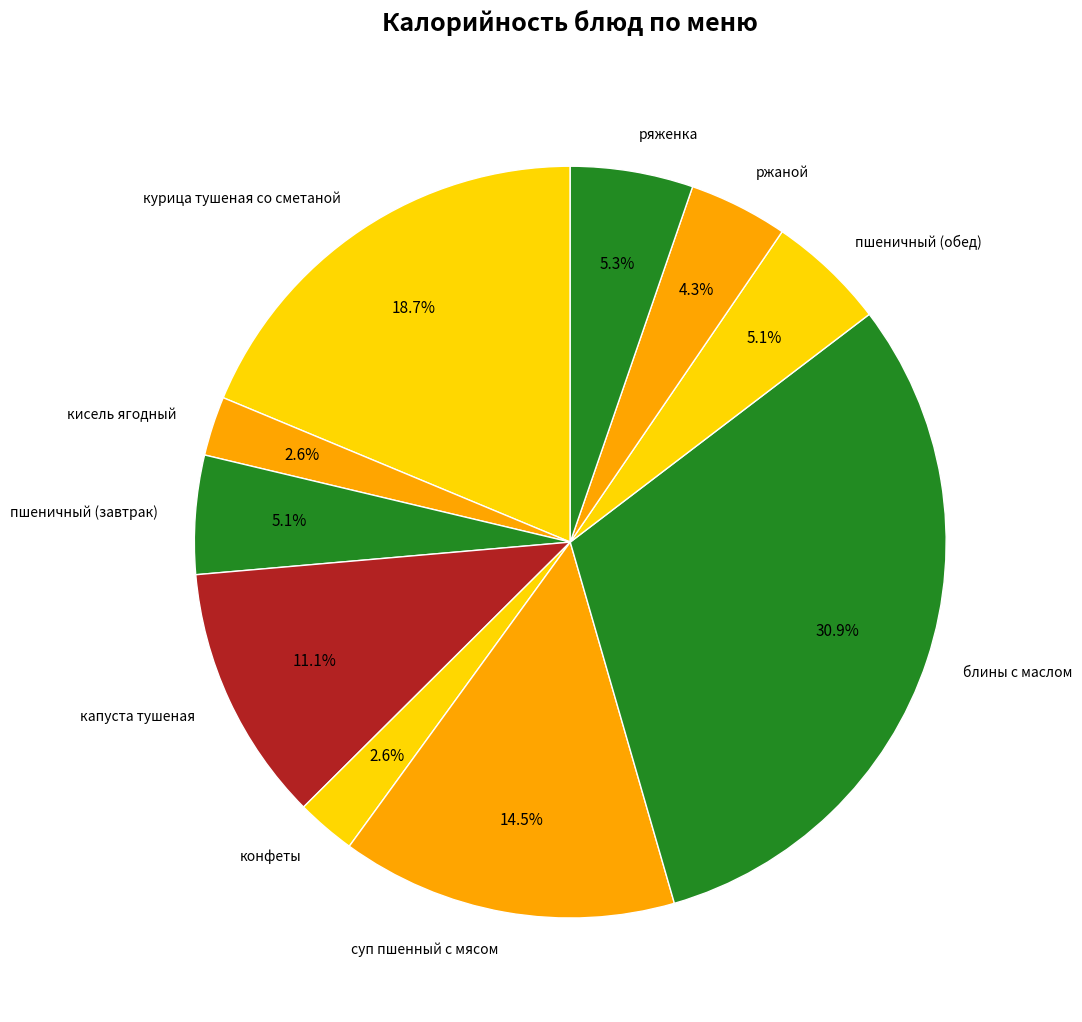

True or false: кисель ягодный accounts for 11% of the total.

False